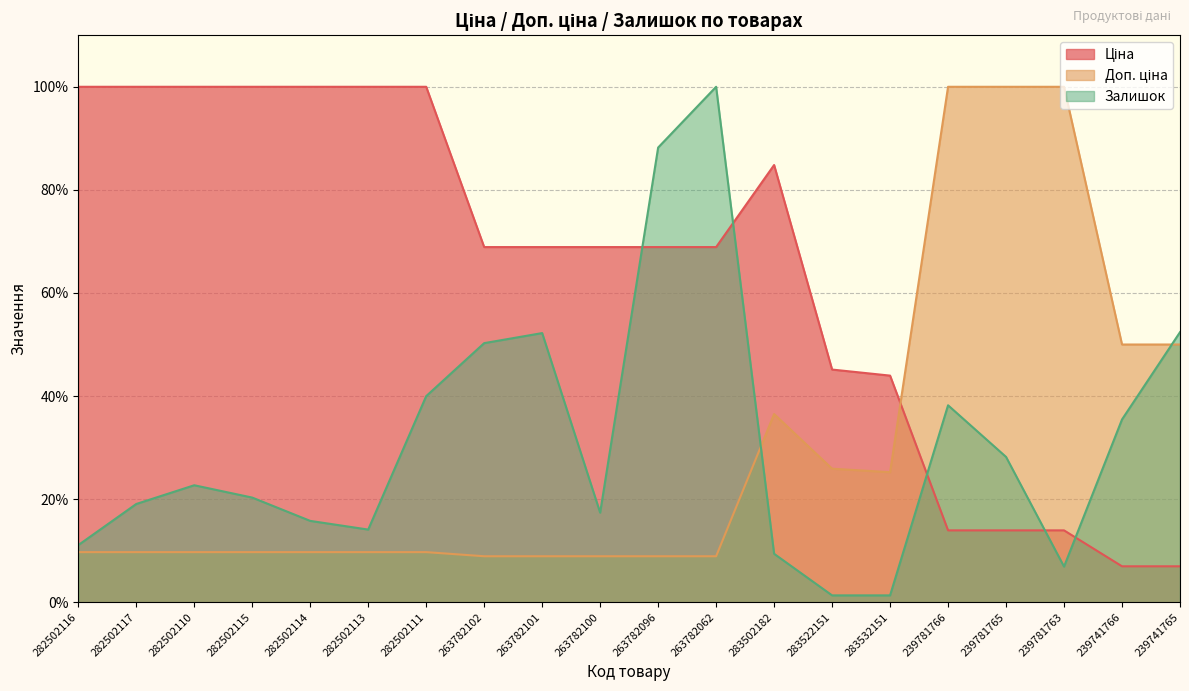

At which label is Ціна closest to 53?

283522151